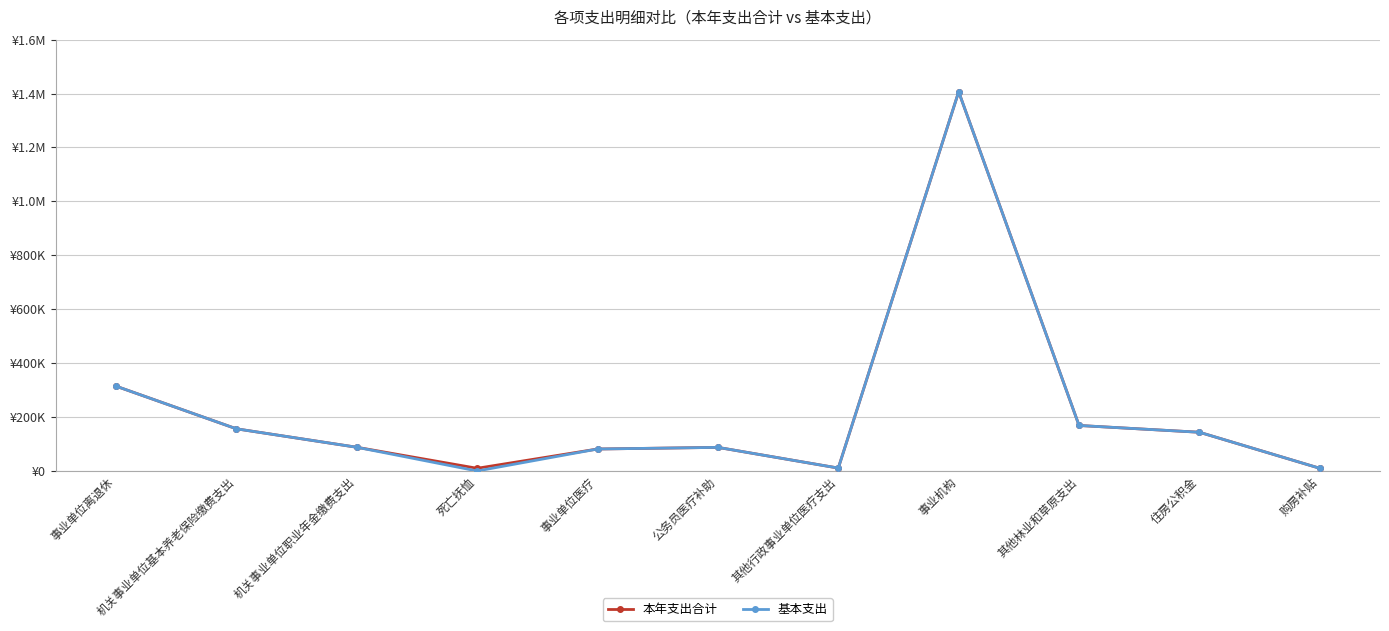

Does the chart have visible grid lines?

Yes